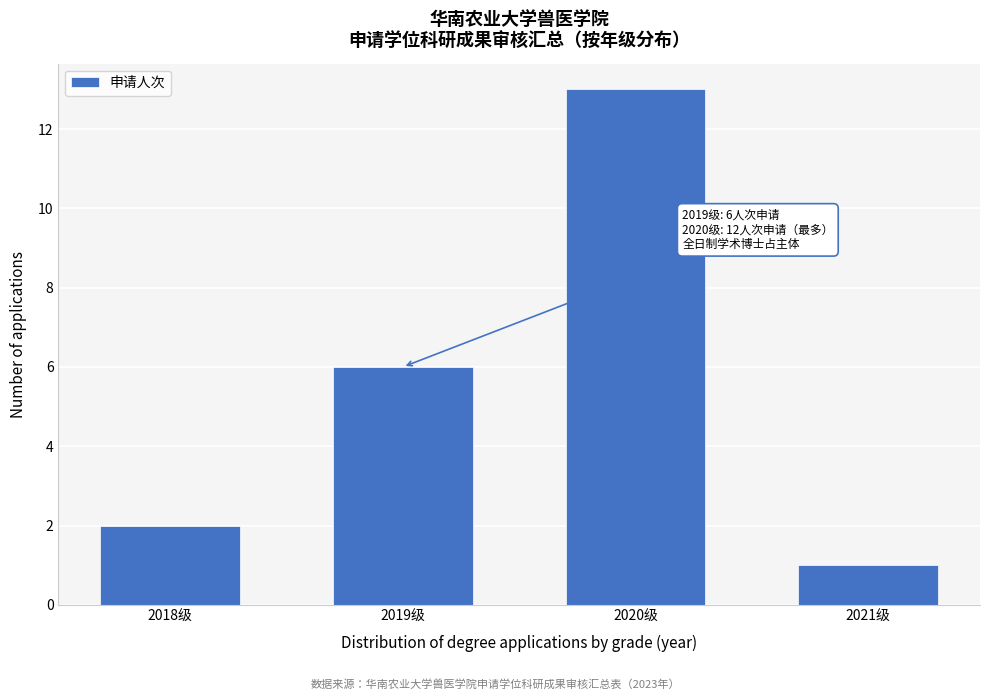

Reading left to right, transcribe all the data shown in this chart.

2	6	13	1